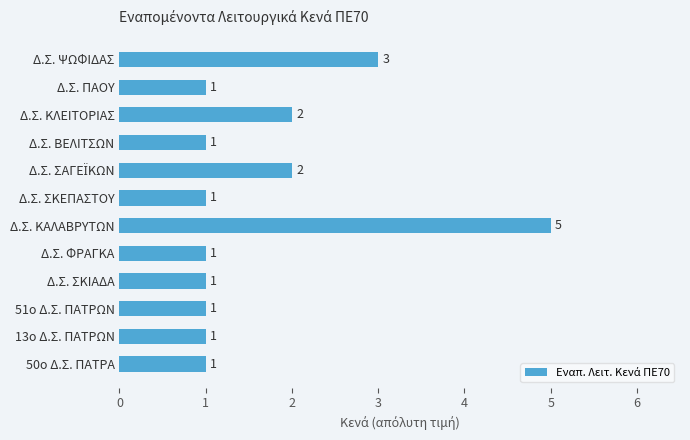

True or false: the data shows 0 at 50ο Δ.Σ. ΠΑΤΡΑ.

False